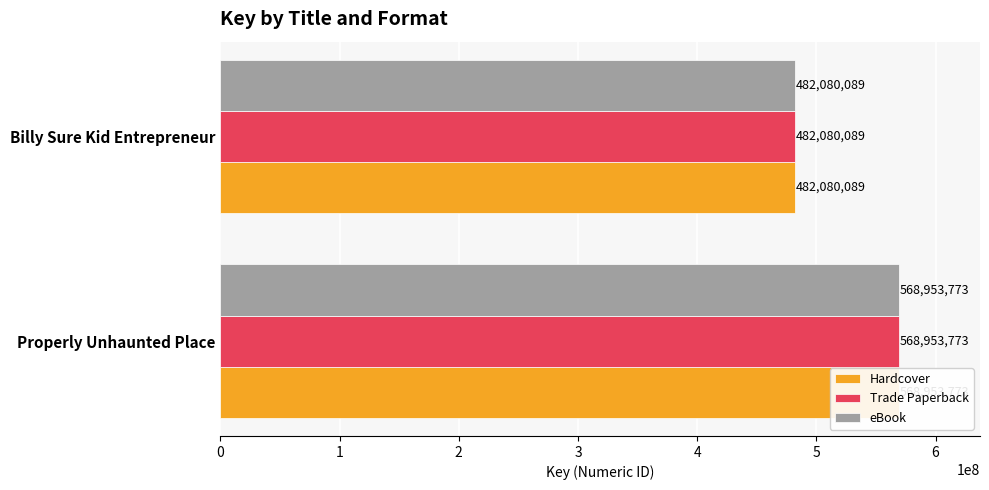

What is the total value across all series at Billy Sure Kid Entrepreneur?

1446240267